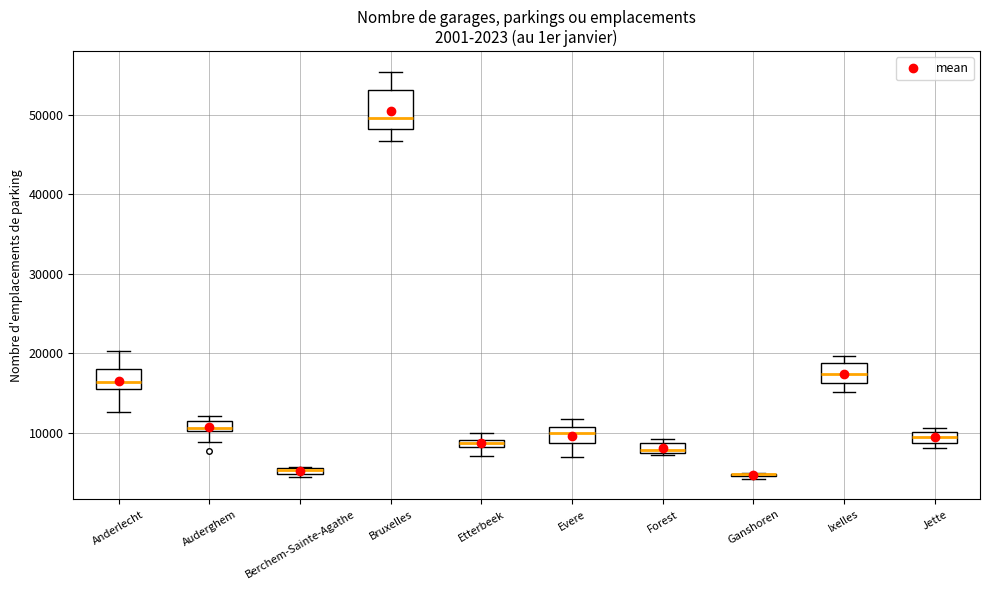

Which box is the tallest, from its lower edge to its upper edge?

Bruxelles